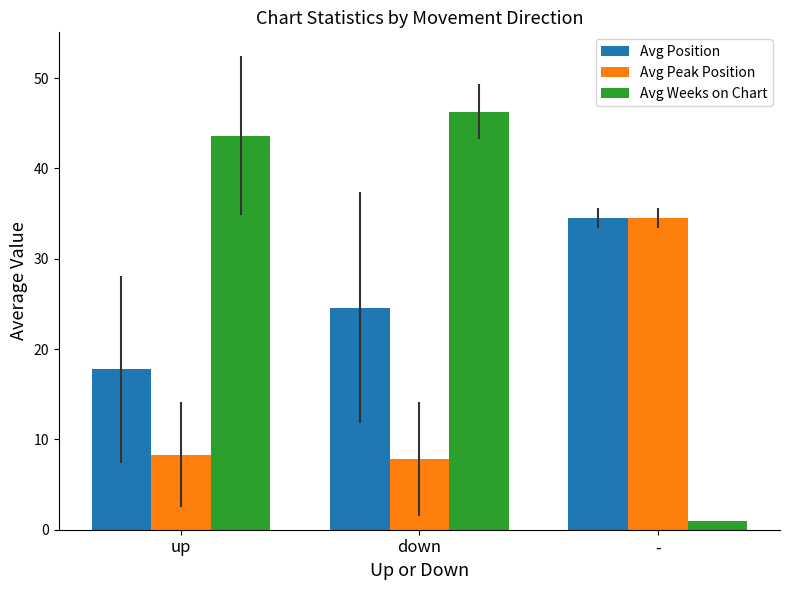

At which category is the sum across all series the highest?

down